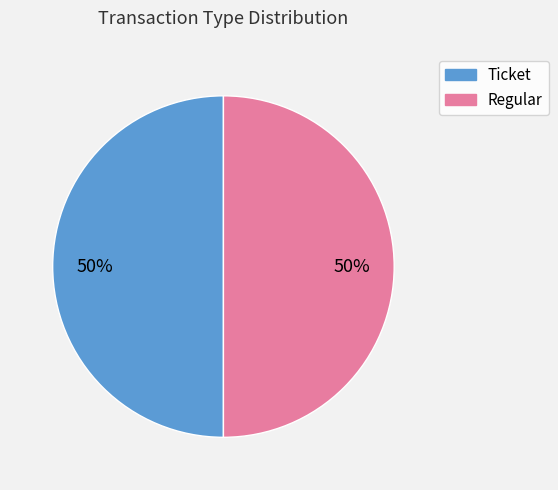

Is it true that Ticket is 50% of the pie?

True